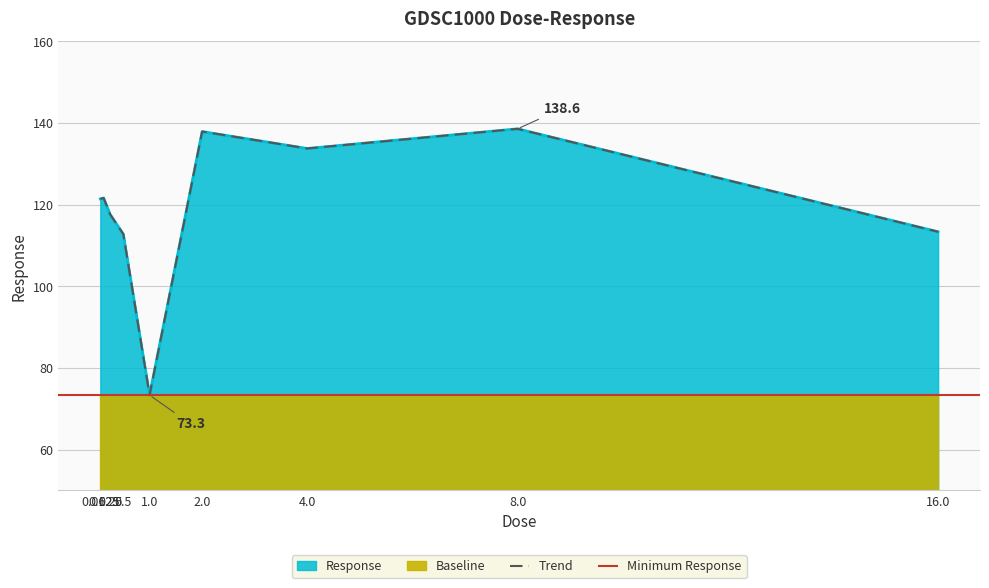

What is the minimum value shown in the chart?

73.3